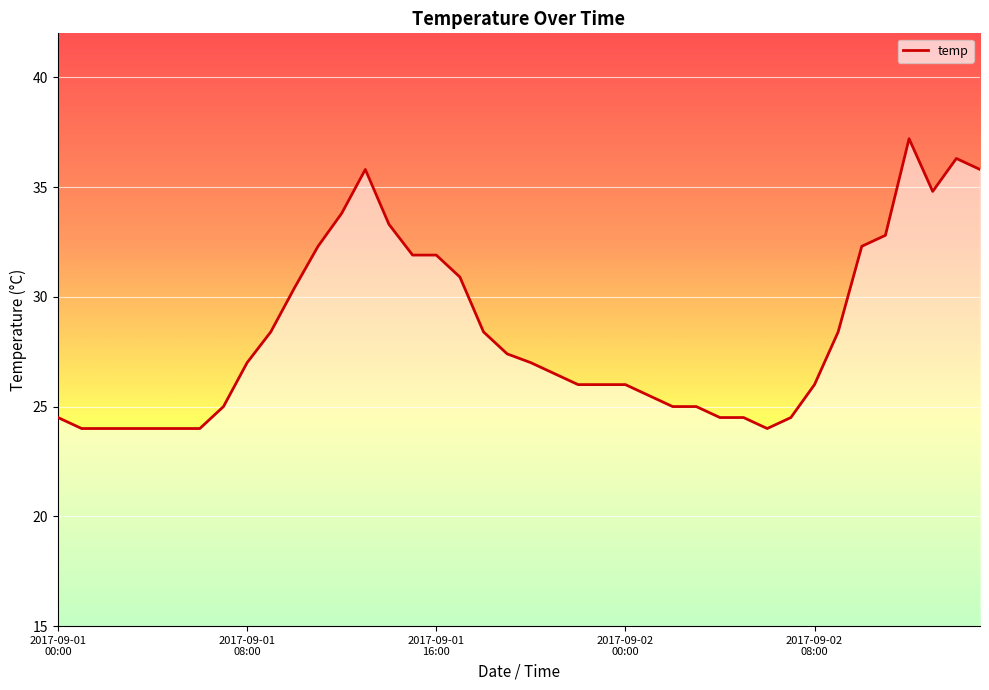

What is the sum of all values?

1133.1